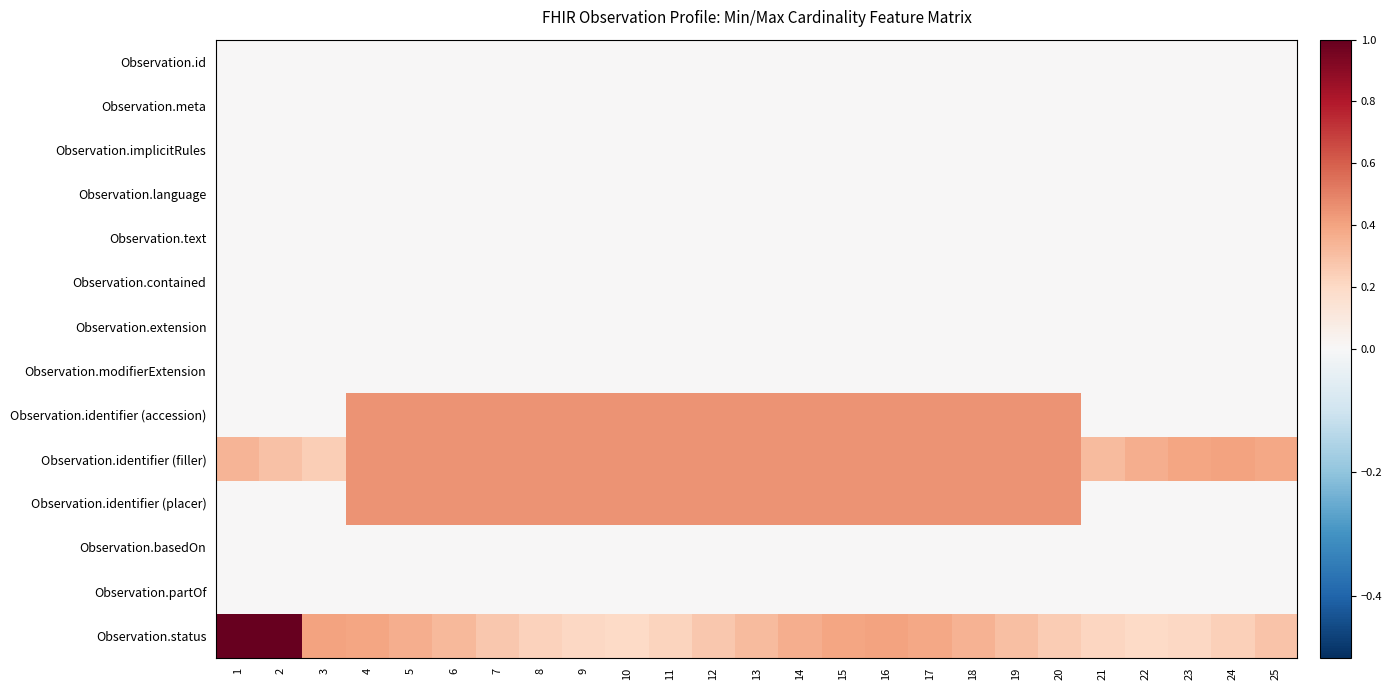

Which has a higher value, 10 or 18?

10